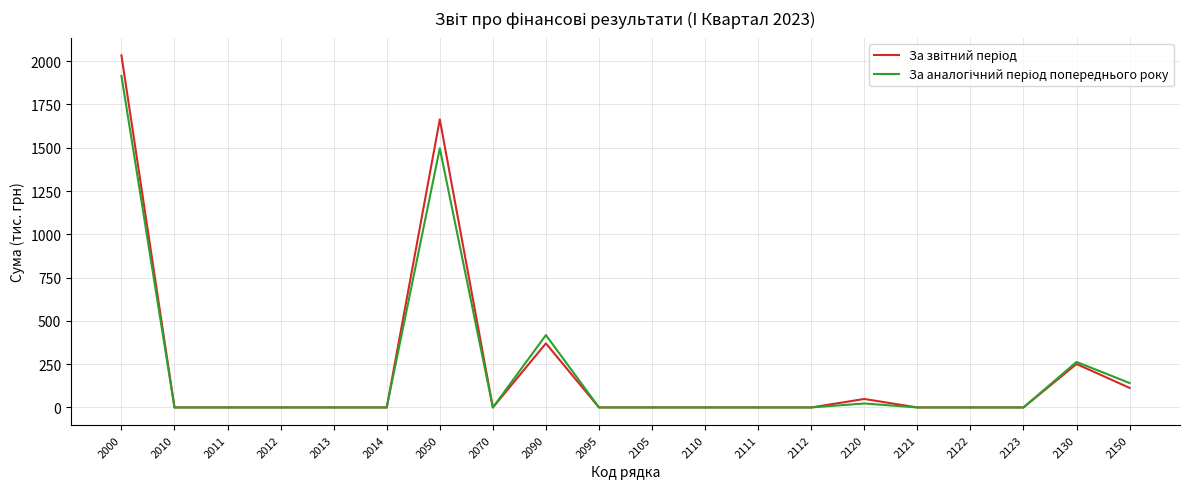

Which category has the highest value across all series?

2000